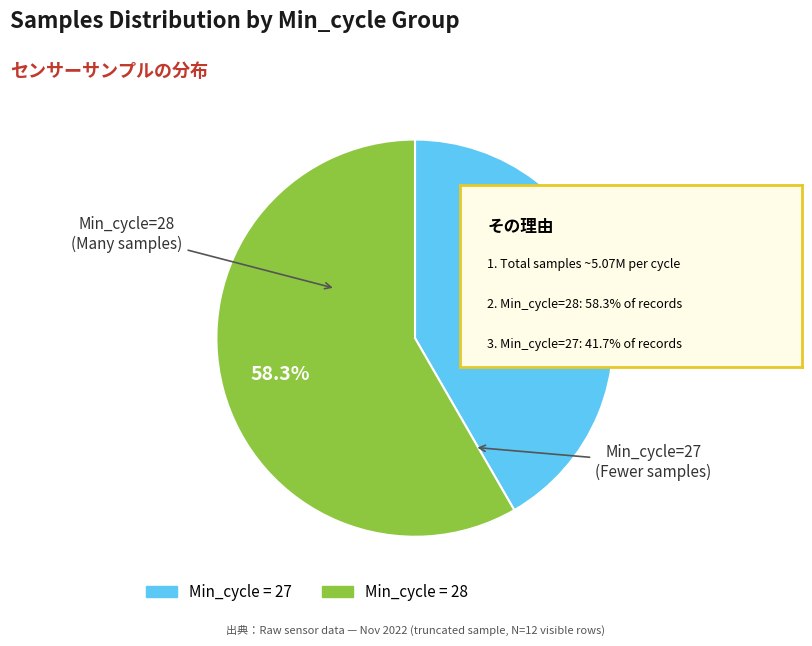

Is there a majority slice in this chart?

Yes